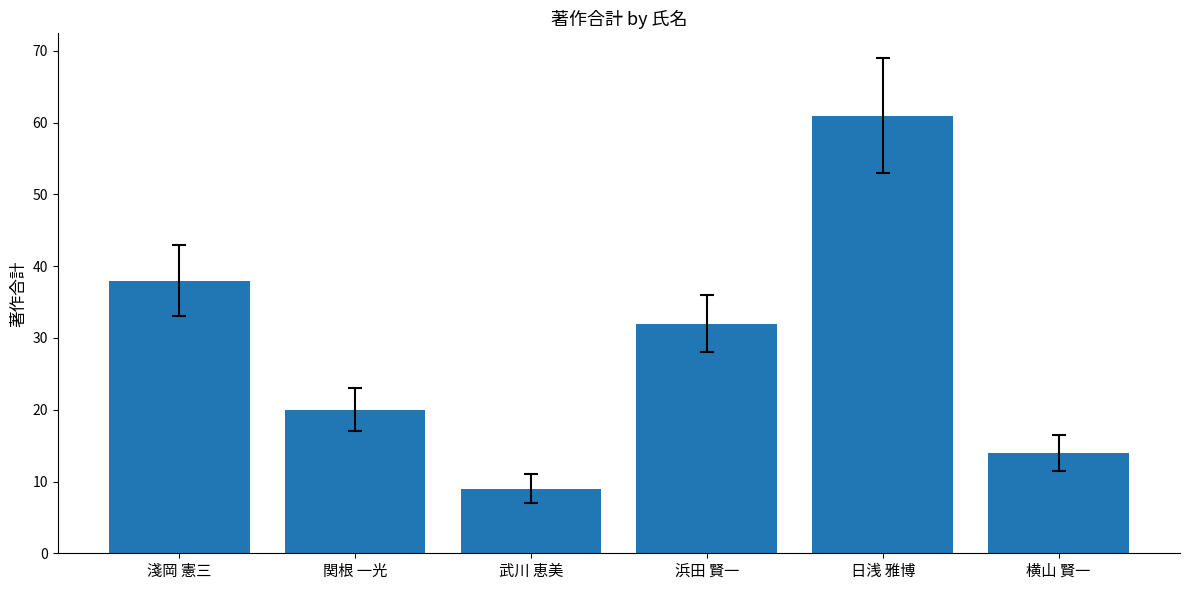

Which category has the highest value across all series?

日浅 雅博